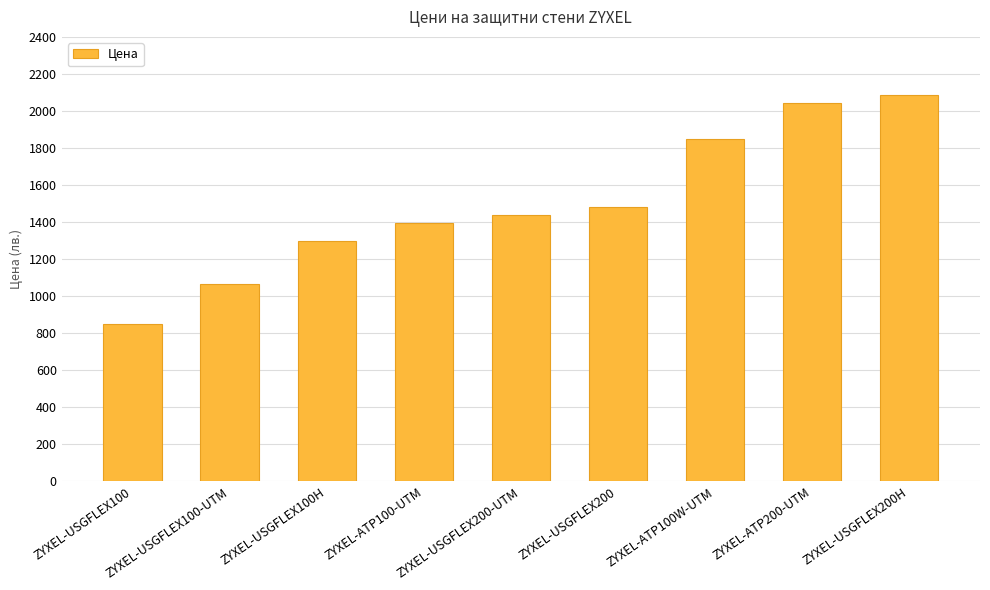

How many bars are there in total?

9